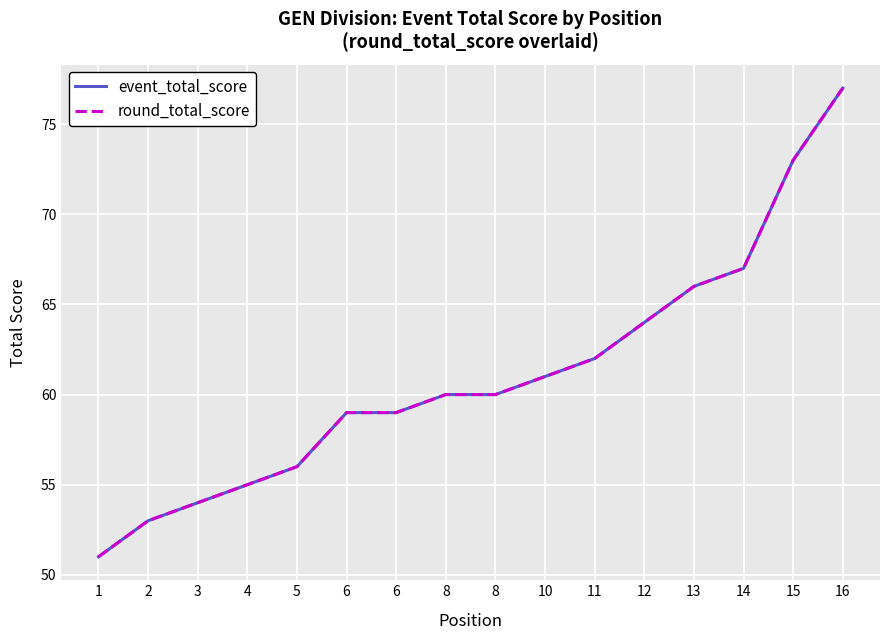

What is the difference between the maximum and minimum values in the event_total_score series?

26